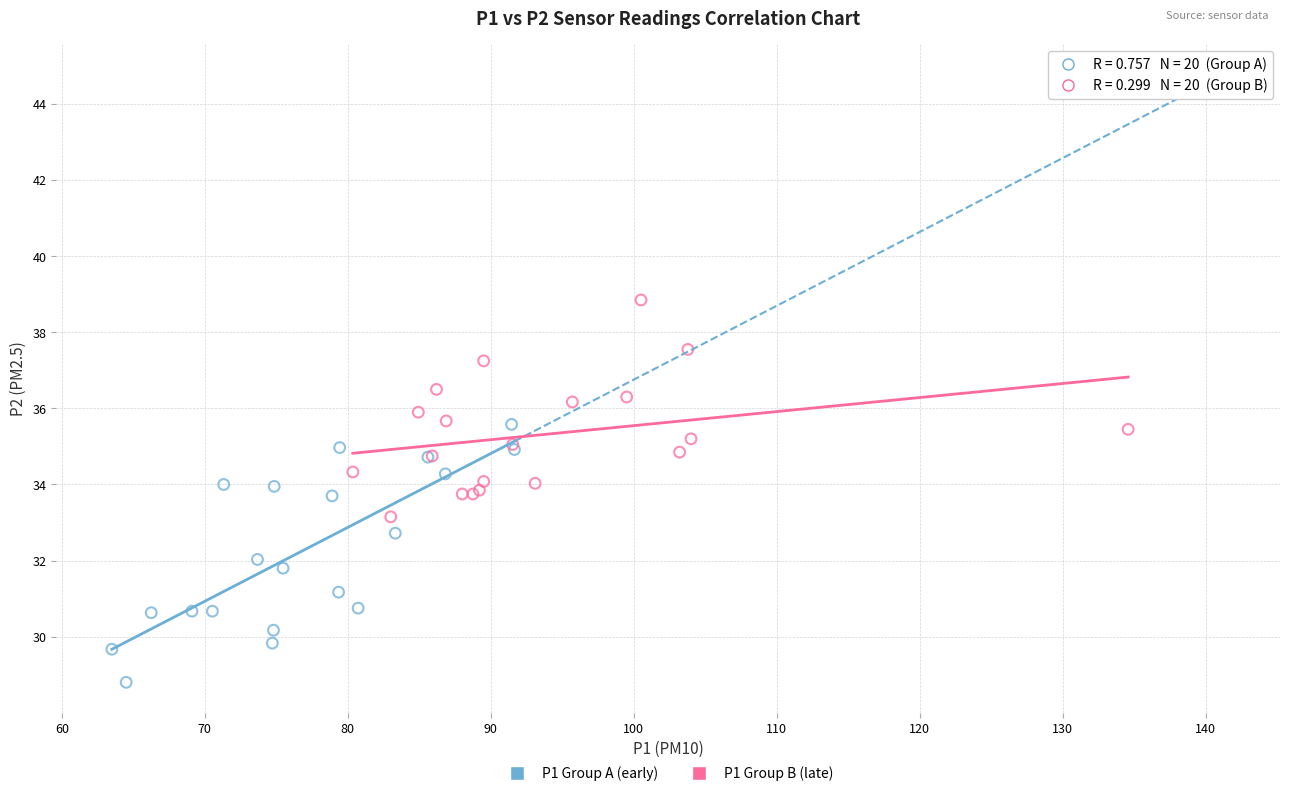

Which series contains the lowest Y value?

P1 Group A (early)